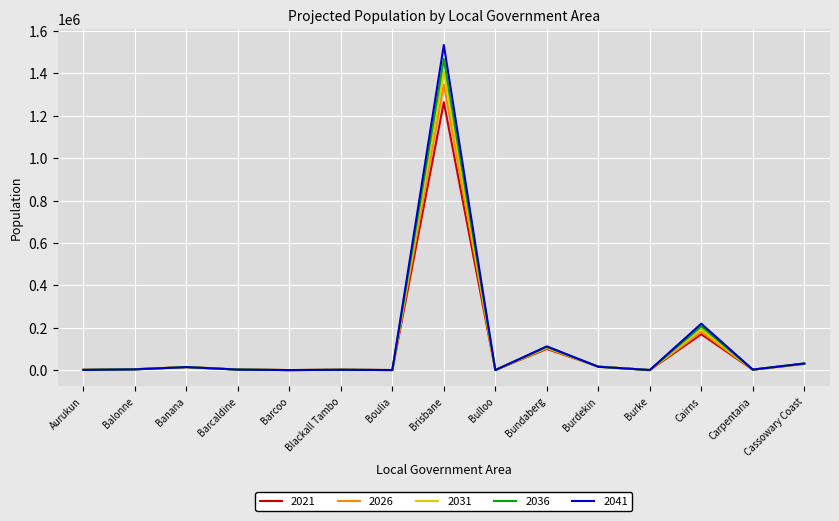

The 2036 series shows 206645.5 at Cairns. True or false?

True